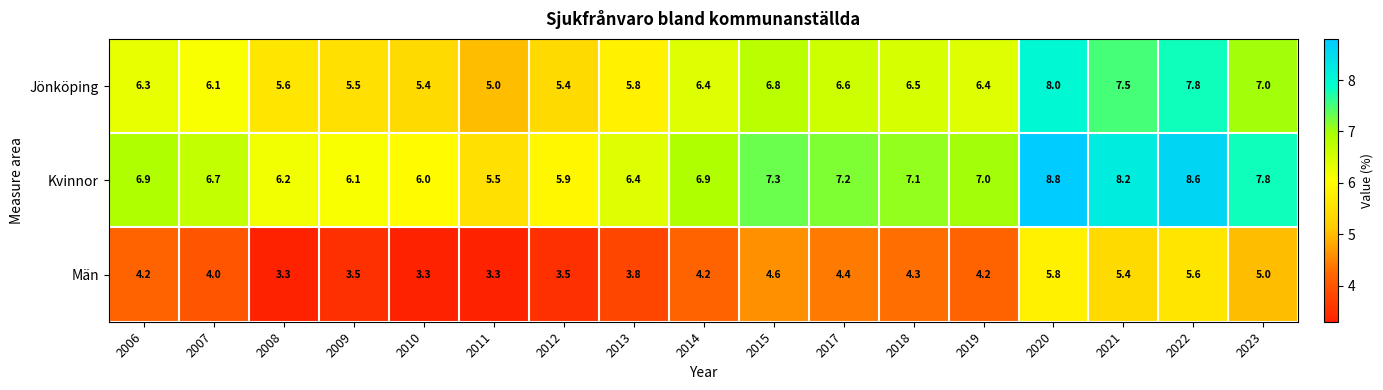

At which category does the chart reach its peak across all series?

2020